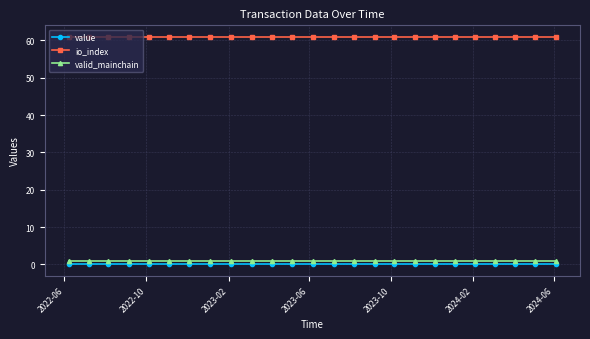

What is the value of the io_index point at the 2nd from the left?

61.0